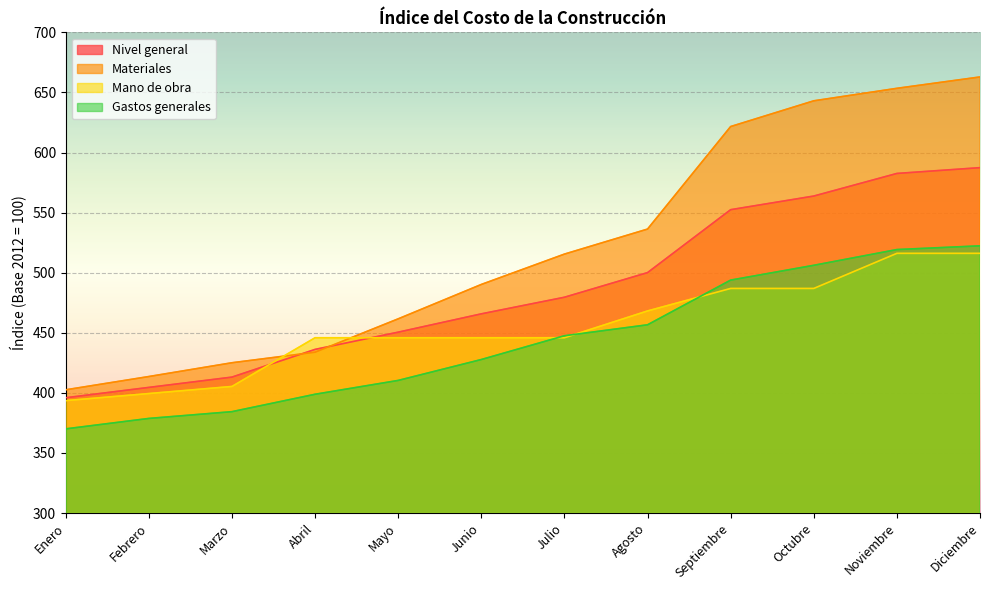

Which series has the largest total across all categories?

Materiales